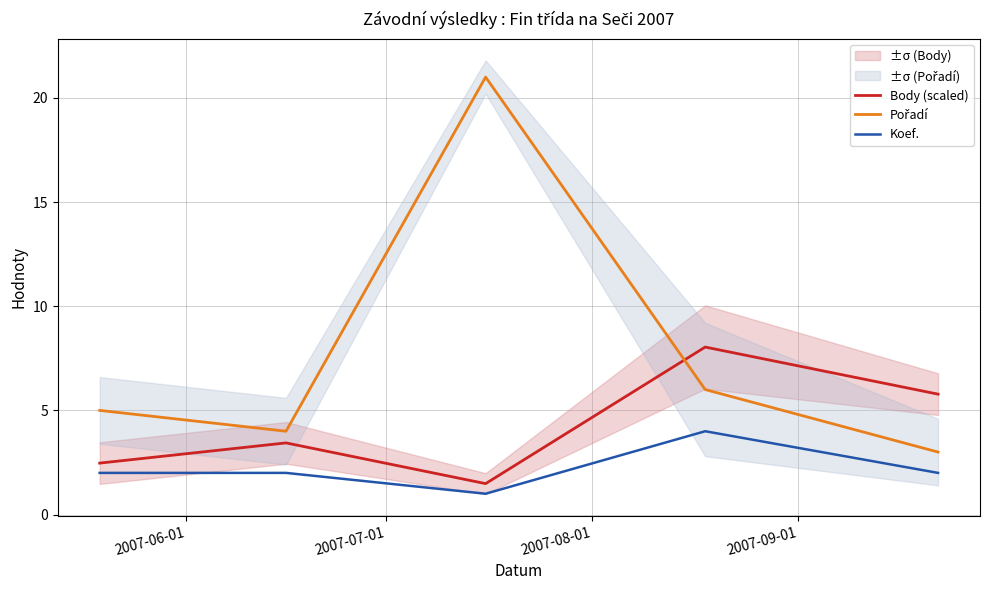

Rank the series by their average value, from lowest to highest.

Koef., Body (scaled), Pořadí